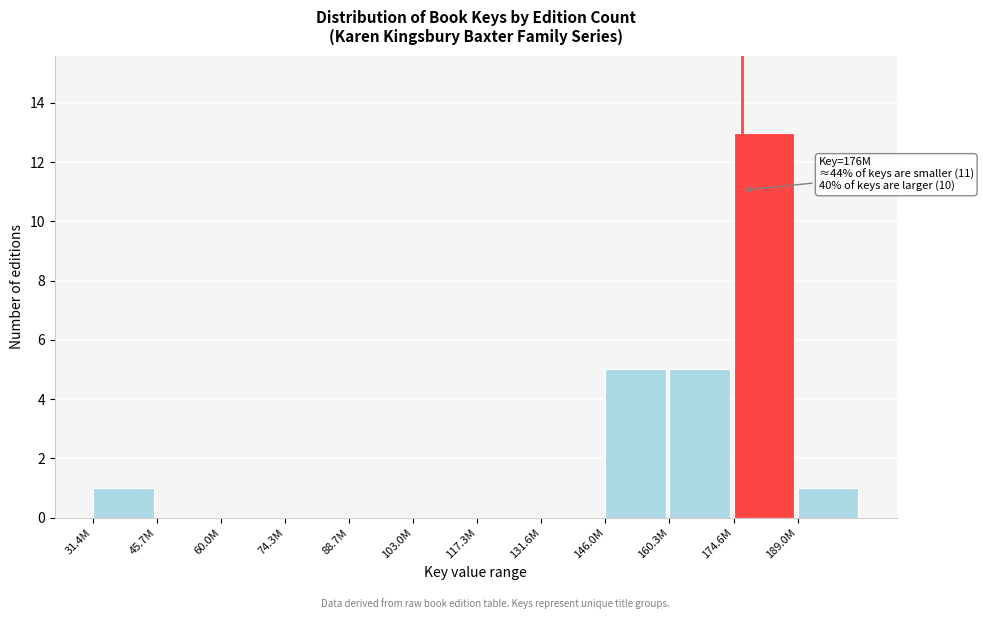

Reading left to right, what are all the values shown in this chart?

31.4M=1	45.7M=0	60.0M=0	74.3M=0	88.7M=0	103.0M=0	117.3M=0	131.6M=0	146.0M=5	160.3M=5	174.6M=13	189.0M=1